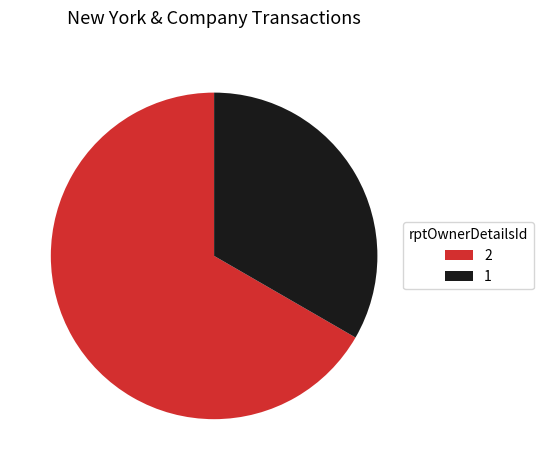

Between 1 and 2, which is larger?

2